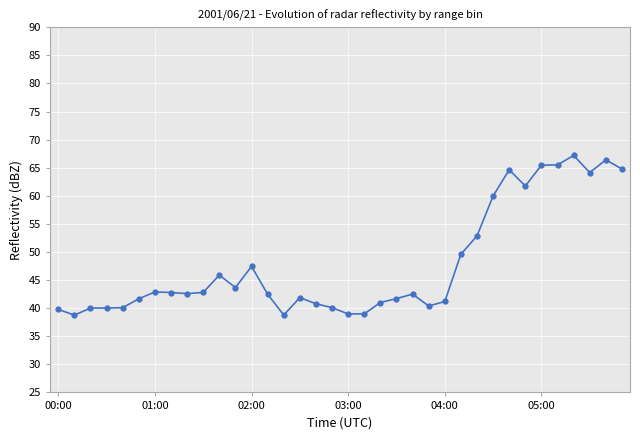

What is the difference between the maximum and second lowest values?

28.4